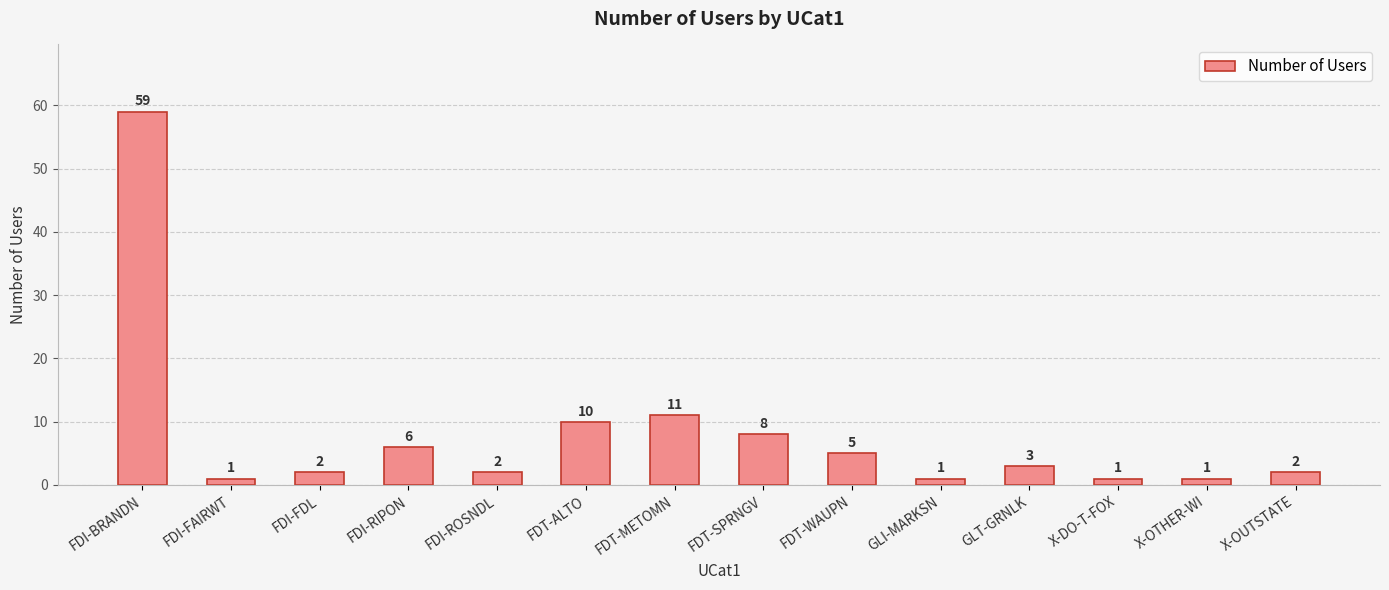

What is the maximum value shown in the chart?

59